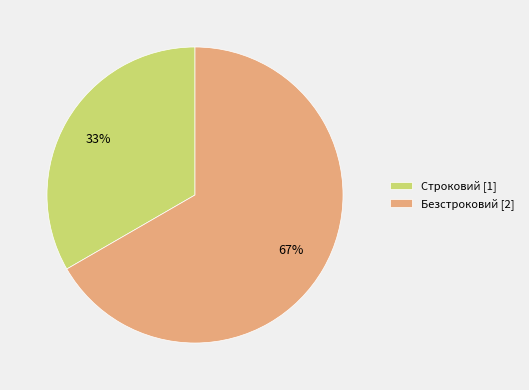

Approximately how many times larger is the value at Безстроковий compared to Строковий?

2.0